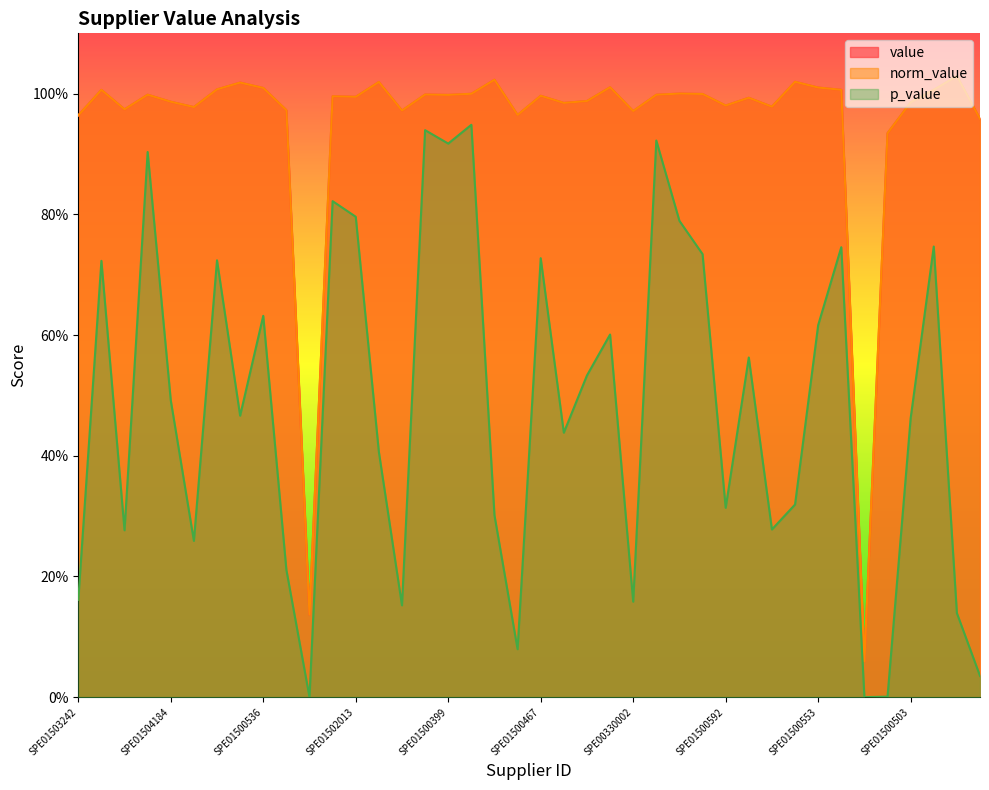

Reading left to right, what are all the values shown in this chart?

value: SPE01503242=1.0	SPE01500391=1.0	SPE01500532=1.0	SPE01500497=1.0	SPE01504184=1.0	SPE01500408=1.0	SPE01500101=1.0	SPE01500556=1.0	SPE01500536=1.0	SPE01500322=1.0	SPE01503223=0.1	SPE01500395=1.0	SPE01502013=1.0	SPE01503816=1.0	SPE01500434=1.0	SPE01500450=1.0	SPE01500399=1.0	SPE01500538=1.0	SPE01500168=1.0	SPE01500548=1.0	SPE01500467=1.0	SPE01500566=1.0	SPE00330082=1.0	SPE01500102=1.0	SPE00330002=1.0	SPE01500404=1.0	SPE01500135=1.0	SPE01500551=1.0	SPE01500592=1.0	SPE01500502=1.0	SPE01500504=1.0	SPE01500578=1.0	SPE01500553=1.0	SPE01500300=1.0	SPE01501188=0.1	SPE01503923=0.9	SPE01500503=1.0	SPE01500539=1.0	SPE01500264=1.0	SPE01500381=1.0
norm_value: SPE01503242=1.0	SPE01500391=1.0	SPE01500532=1.0	SPE01500497=1.0	SPE01504184=1.0	SPE01500408=1.0	SPE01500101=1.0	SPE01500556=1.0	SPE01500536=1.0	SPE01500322=1.0	SPE01503223=0.1	SPE01500395=1.0	SPE01502013=1.0	SPE01503816=1.0	SPE01500434=1.0	SPE01500450=1.0	SPE01500399=1.0	SPE01500538=1.0	SPE01500168=1.0	SPE01500548=1.0	SPE01500467=1.0	SPE01500566=1.0	SPE00330082=1.0	SPE01500102=1.0	SPE00330002=1.0	SPE01500404=1.0	SPE01500135=1.0	SPE01500551=1.0	SPE01500592=1.0	SPE01500502=1.0	SPE01500504=1.0	SPE01500578=1.0	SPE01500553=1.0	SPE01500300=1.0	SPE01501188=0.1	SPE01503923=0.9	SPE01500503=1.0	SPE01500539=1.0	SPE01500264=1.0	SPE01500381=1.0
p_value: SPE01503242=0.2	SPE01500391=0.7	SPE01500532=0.3	SPE01500497=0.9	SPE01504184=0.5	SPE01500408=0.3	SPE01500101=0.7	SPE01500556=0.5	SPE01500536=0.6	SPE01500322=0.2	SPE01503223=0.0	SPE01500395=0.8	SPE01502013=0.8	SPE01503816=0.4	SPE01500434=0.2	SPE01500450=0.9	SPE01500399=0.9	SPE01500538=0.9	SPE01500168=0.3	SPE01500548=0.1	SPE01500467=0.7	SPE01500566=0.4	SPE00330082=0.5	SPE01500102=0.6	SPE00330002=0.2	SPE01500404=0.9	SPE01500135=0.8	SPE01500551=0.7	SPE01500592=0.3	SPE01500502=0.6	SPE01500504=0.3	SPE01500578=0.3	SPE01500553=0.6	SPE01500300=0.7	SPE01501188=0.0	SPE01503923=0.0	SPE01500503=0.5	SPE01500539=0.7	SPE01500264=0.1	SPE01500381=0.0